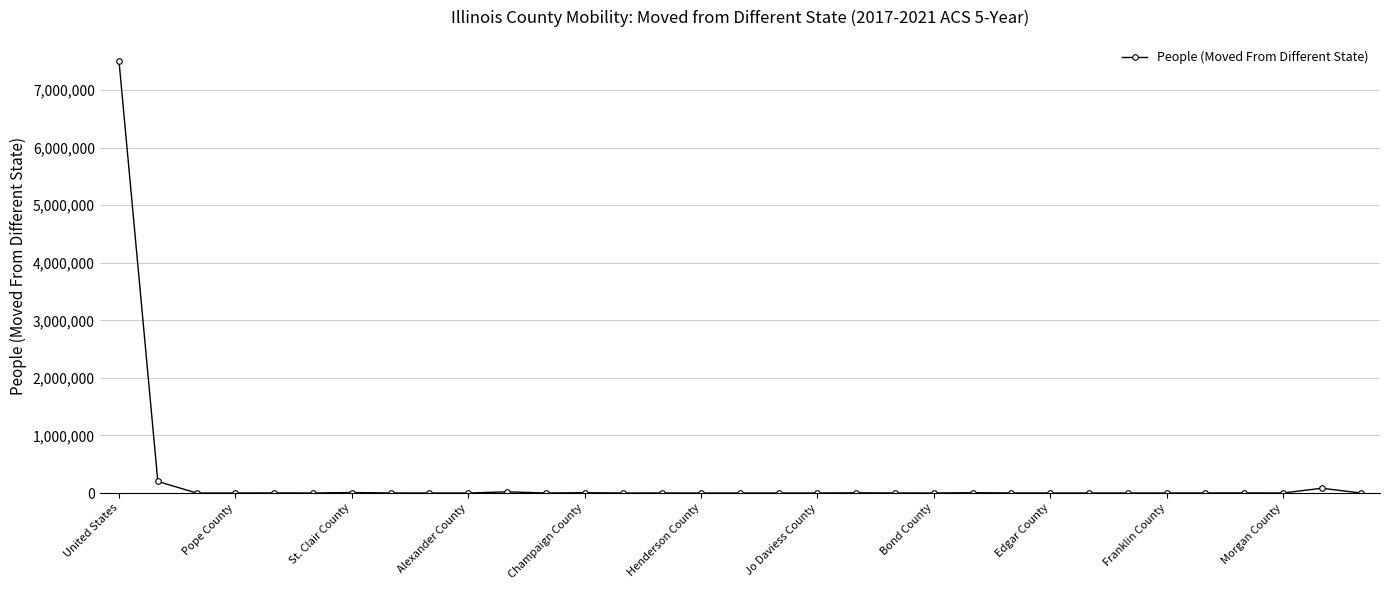

What is the sum of all values?

7839842